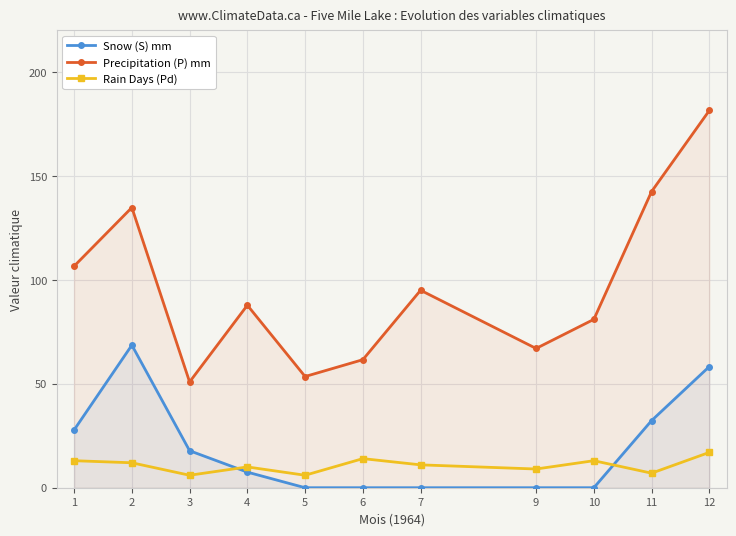

Which category has the highest value in the Precipitation (P) mm series?

12